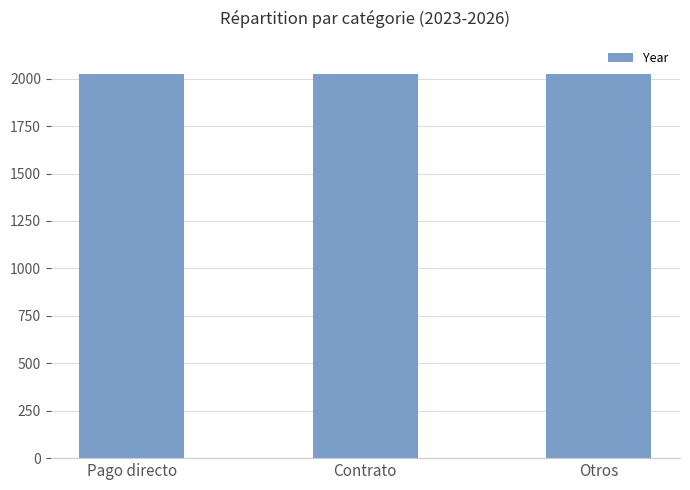

Is it true that the value at Contrato is 2024?

True